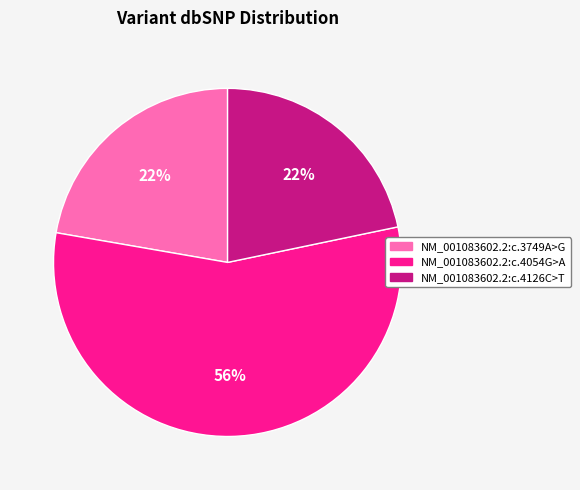

To the nearest percent, what percentage of the pie is NM_001083602.2:c.3749A>G?

22%